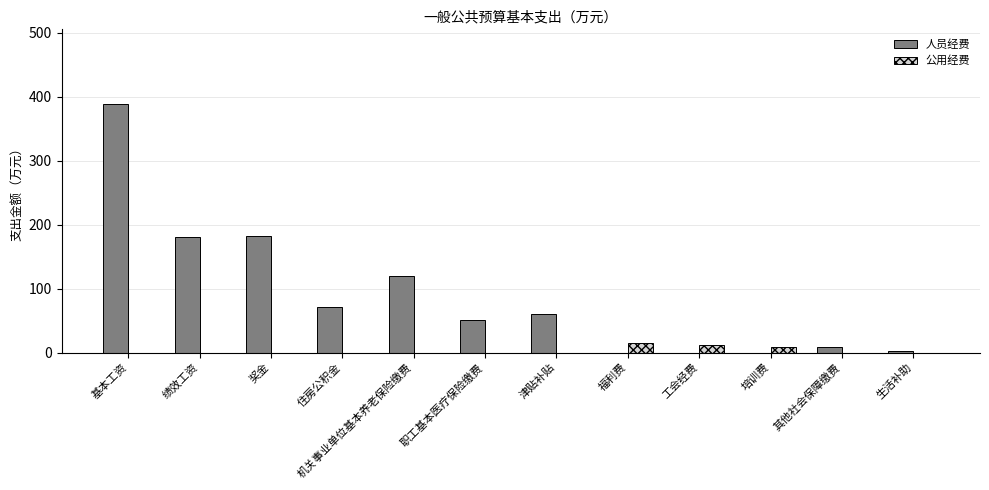

What is the sum of all 人员经费 values?

1065.2